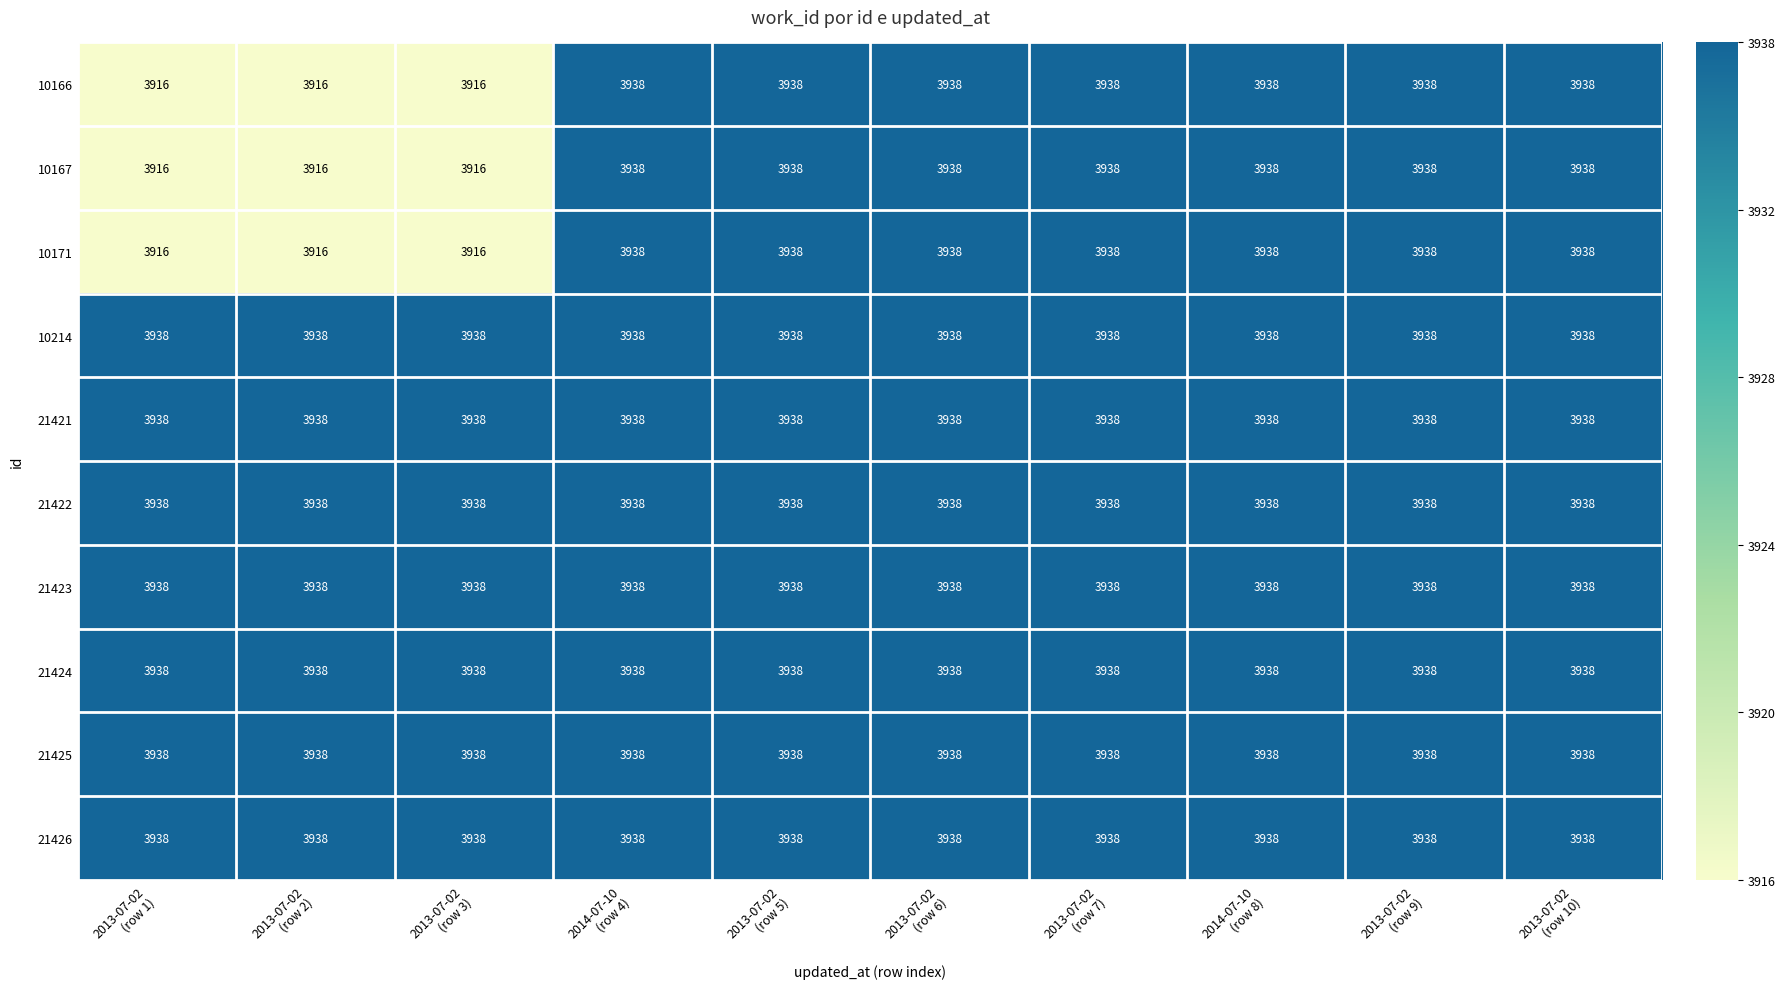

What is the lowest value of the 10167 series?

3916